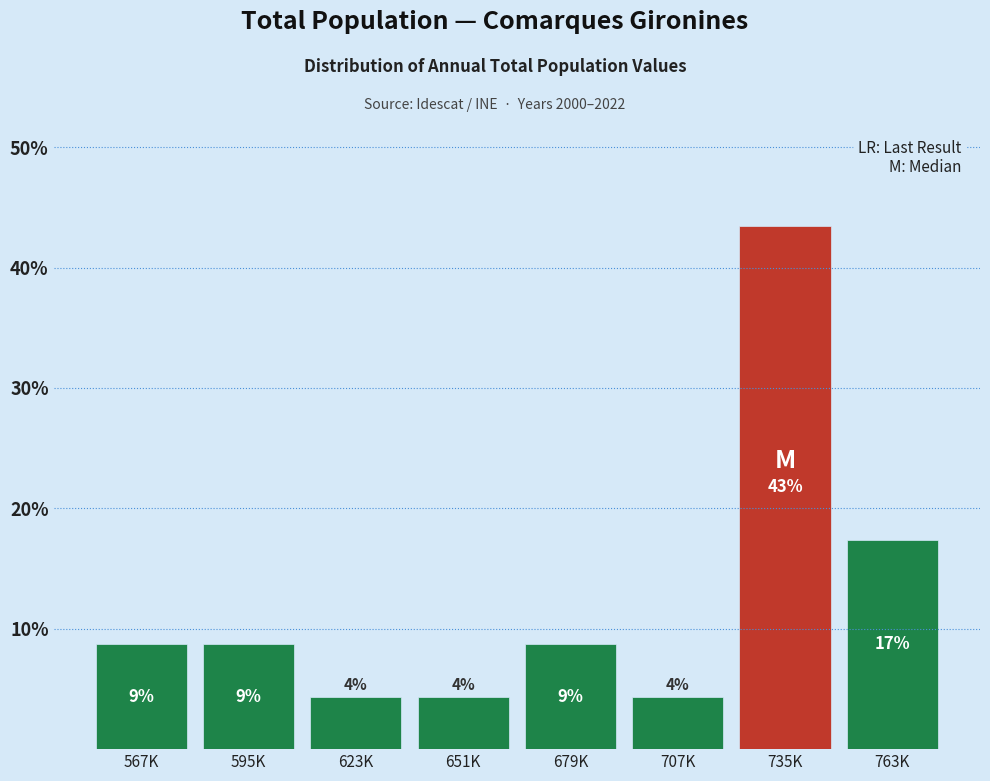

Does the chart contain any negative values?

No